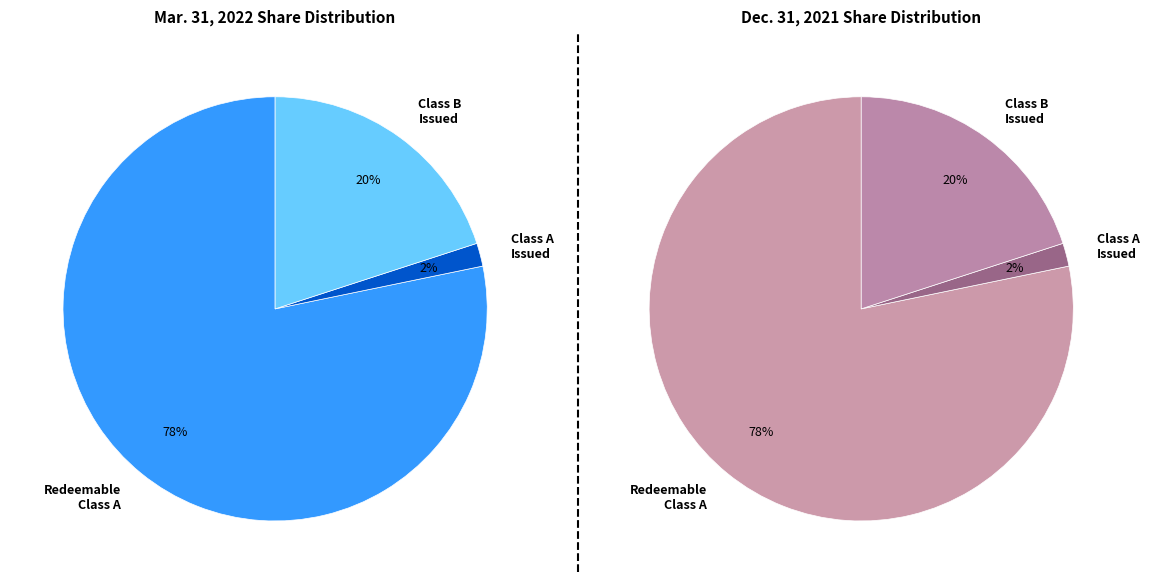

Approximately how many times larger is the value at Class B Ordinary Shares (Issued/Outstanding) compared to Ordinary shares subject to possible redemption?

0.3